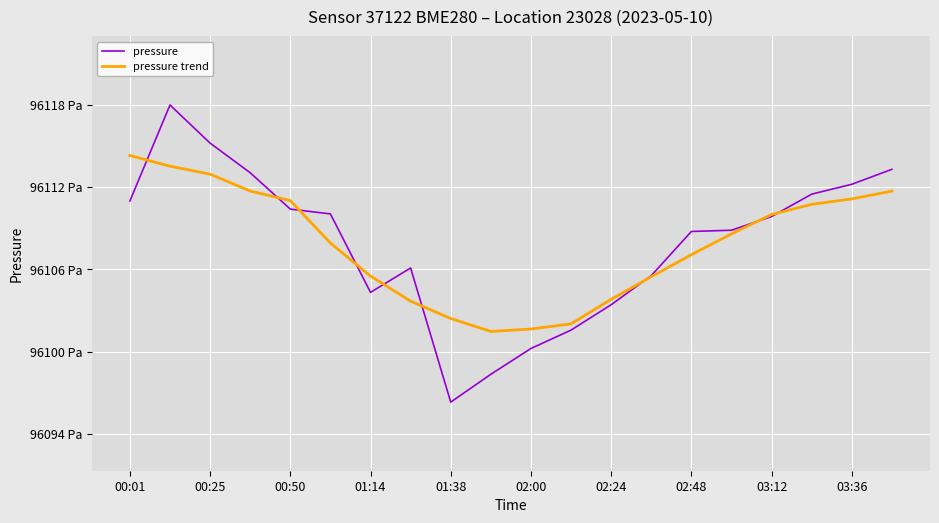

What are all the series names shown in the legend?

pressure, pressure trend